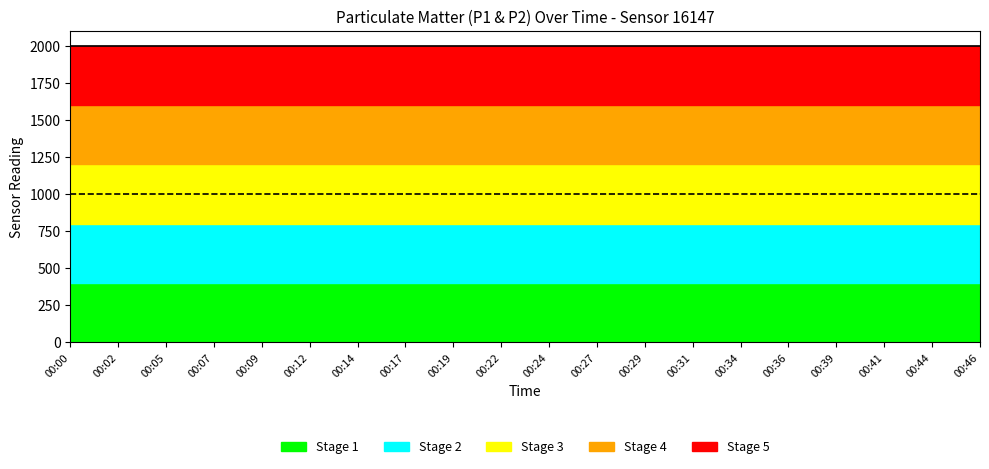

How many lines are shown in the chart?

2